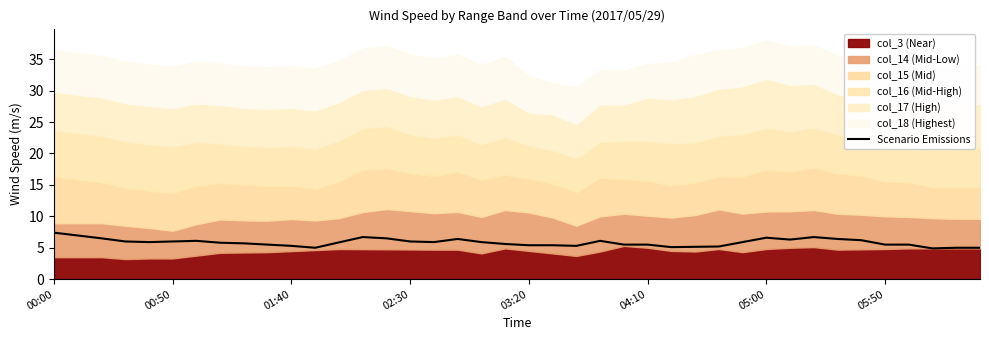

The Scenario Emissions series shows 9.7 at 00:50. True or false?

False